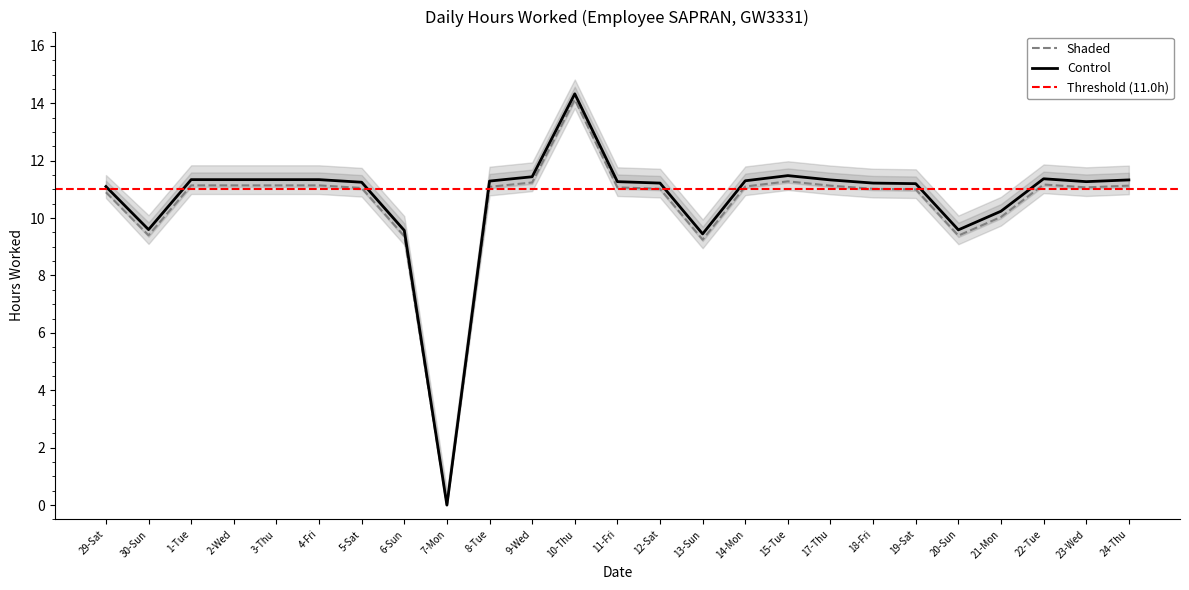

How many data points are above 11?

19